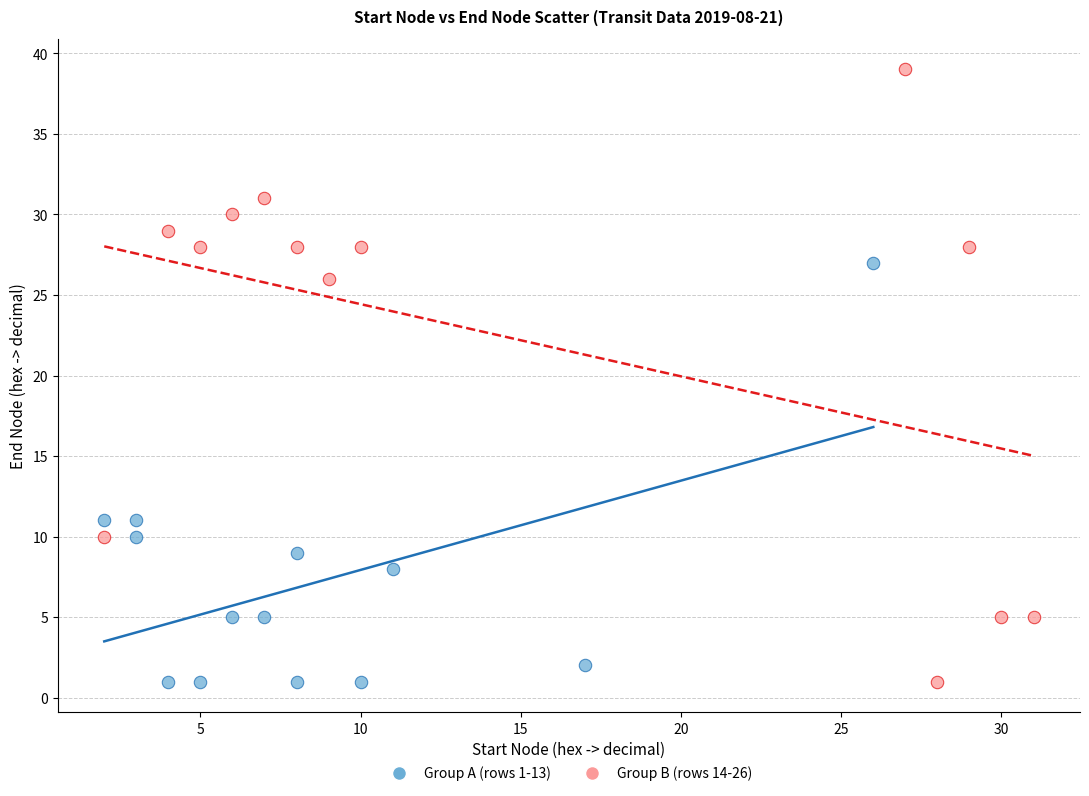

Which series reaches the maximum Y coordinate?

Group B (rows 14-26)